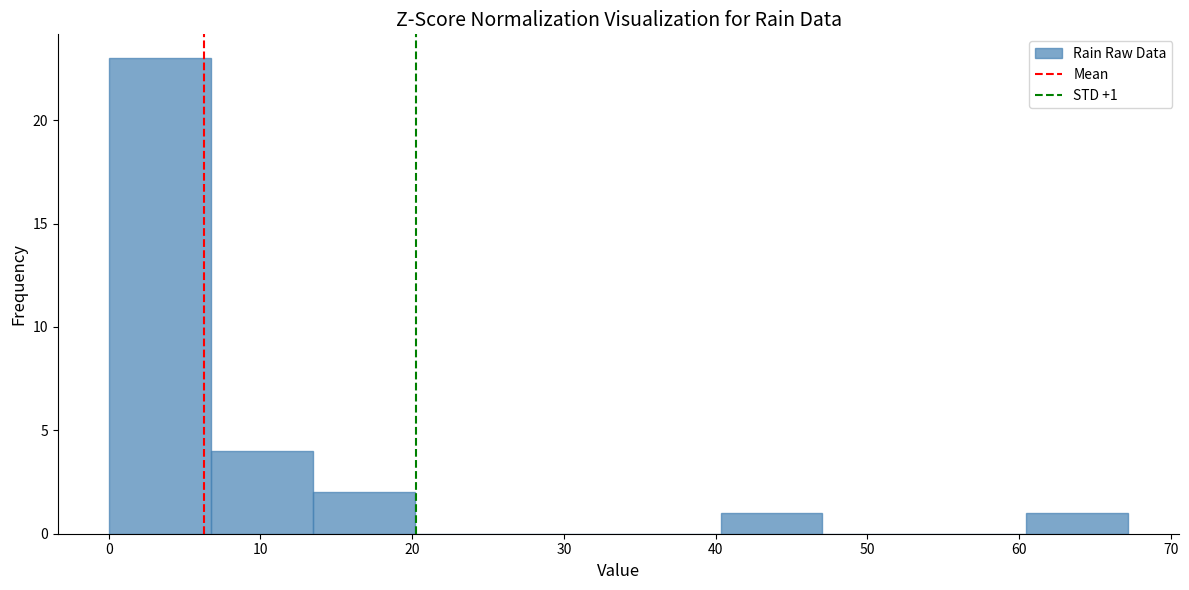

Which range on the x-axis has the tallest bar?

0 to 7